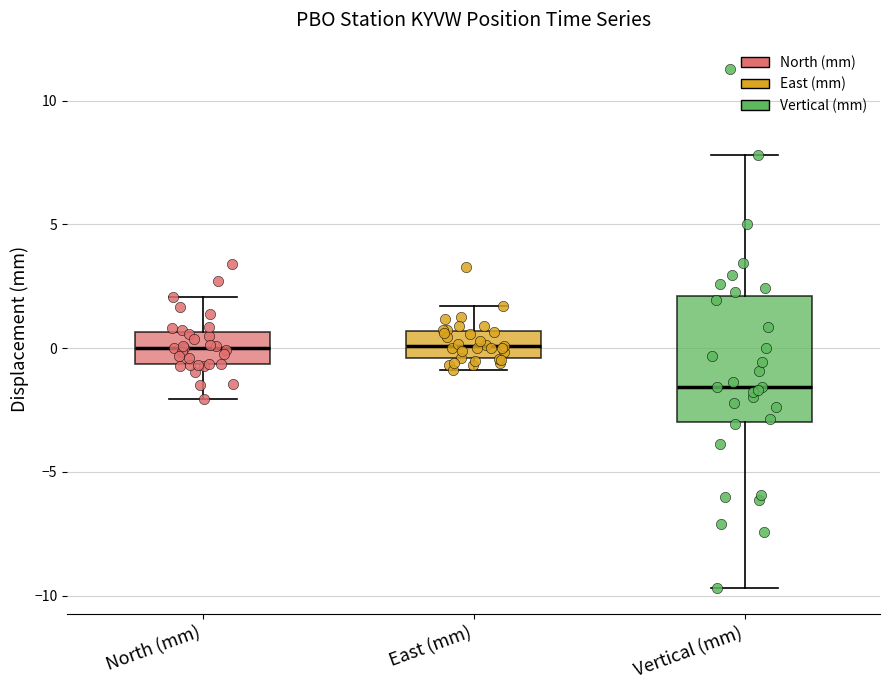

Comparing the boxes themselves (not the whiskers), which one is the tallest?

Vertical (mm)